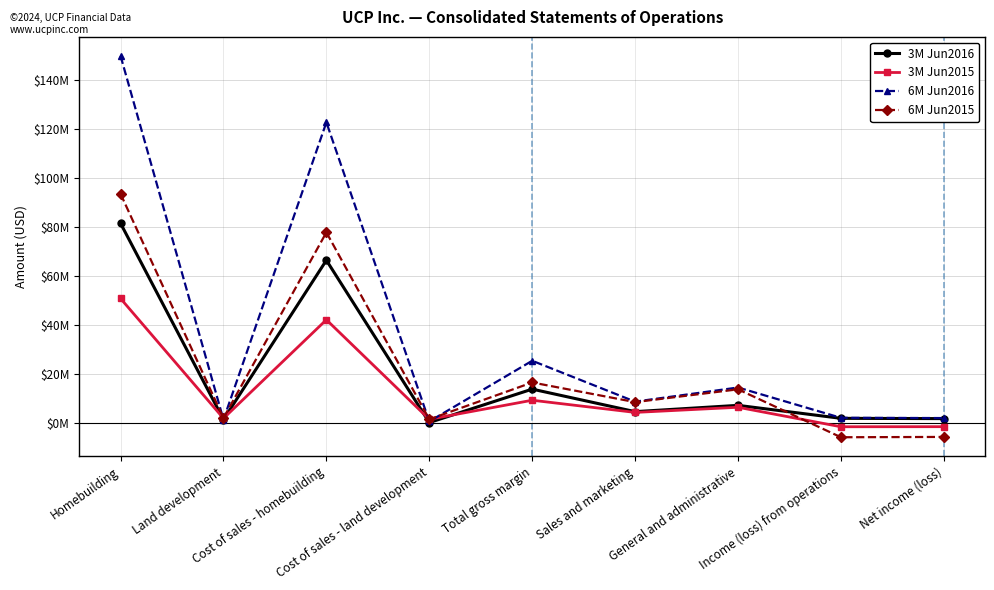

Which series ends up on top after the final intersection of 3M Jun2016 and 6M Jun2015?

3M Jun2016